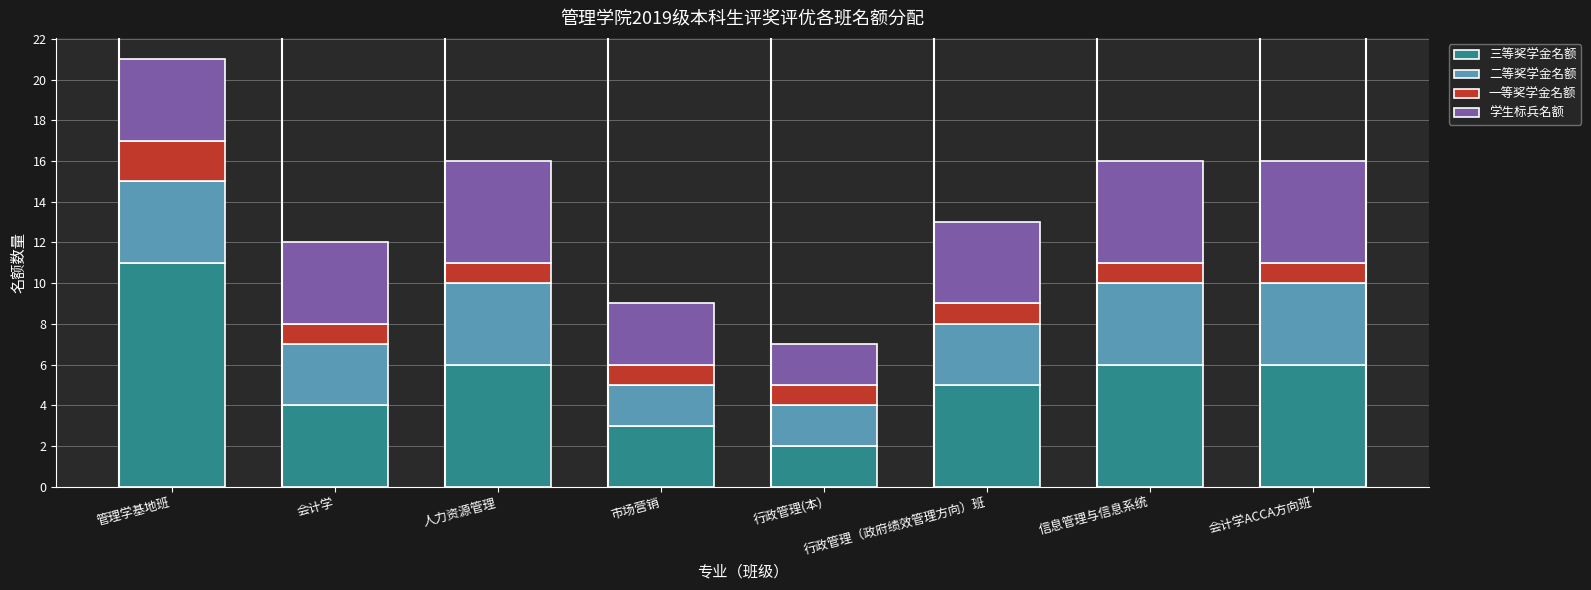

What is the maximum value for 三等奖学金名额?

11